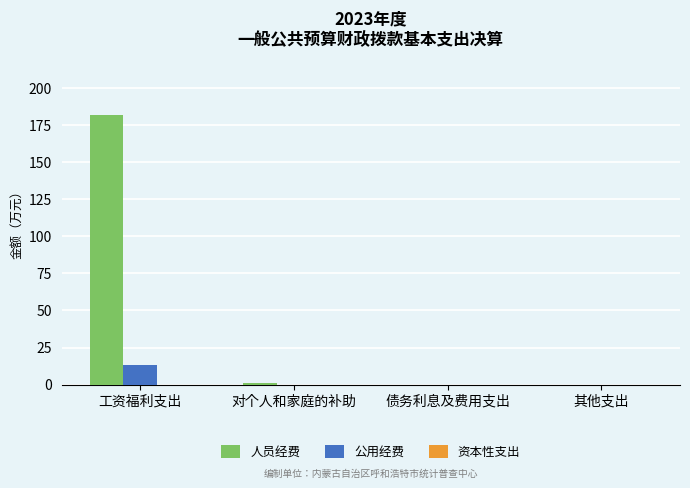

What is the sum of all 公用经费 values?

13.1